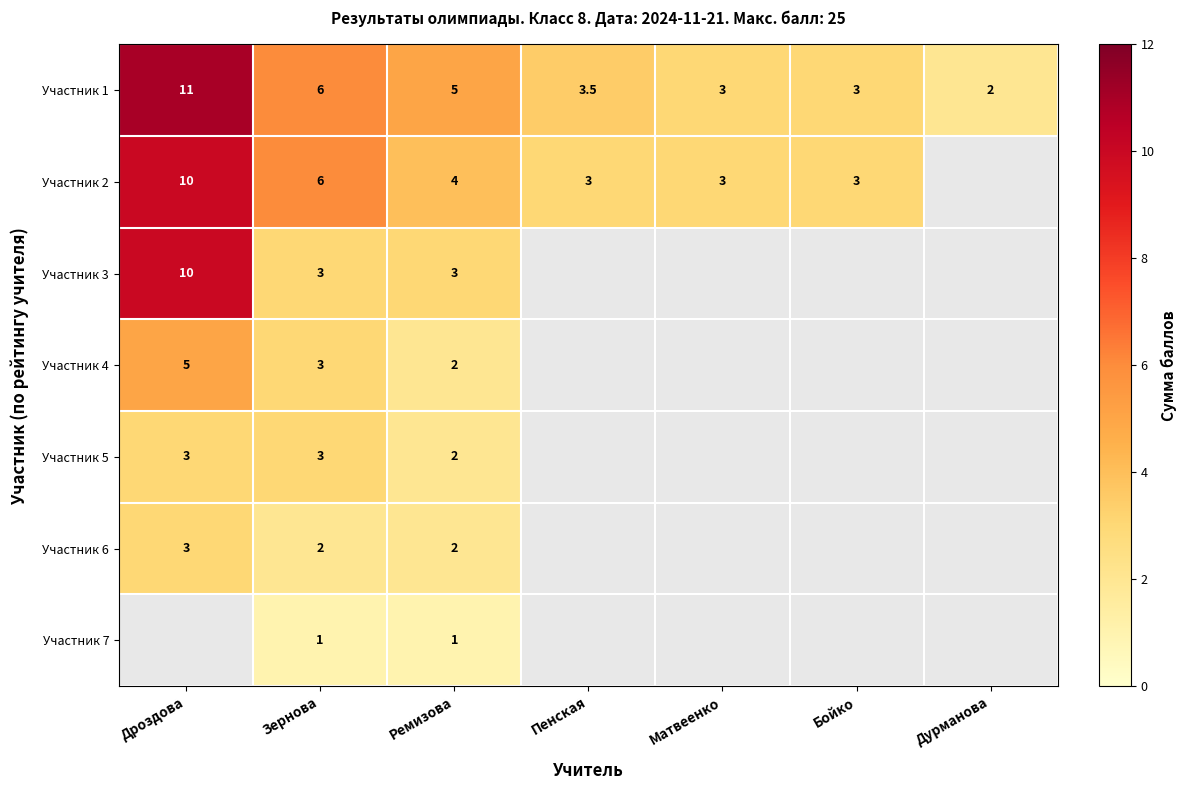

True or false: Участник 1 has a value of 2.0 at Ремизова.

False